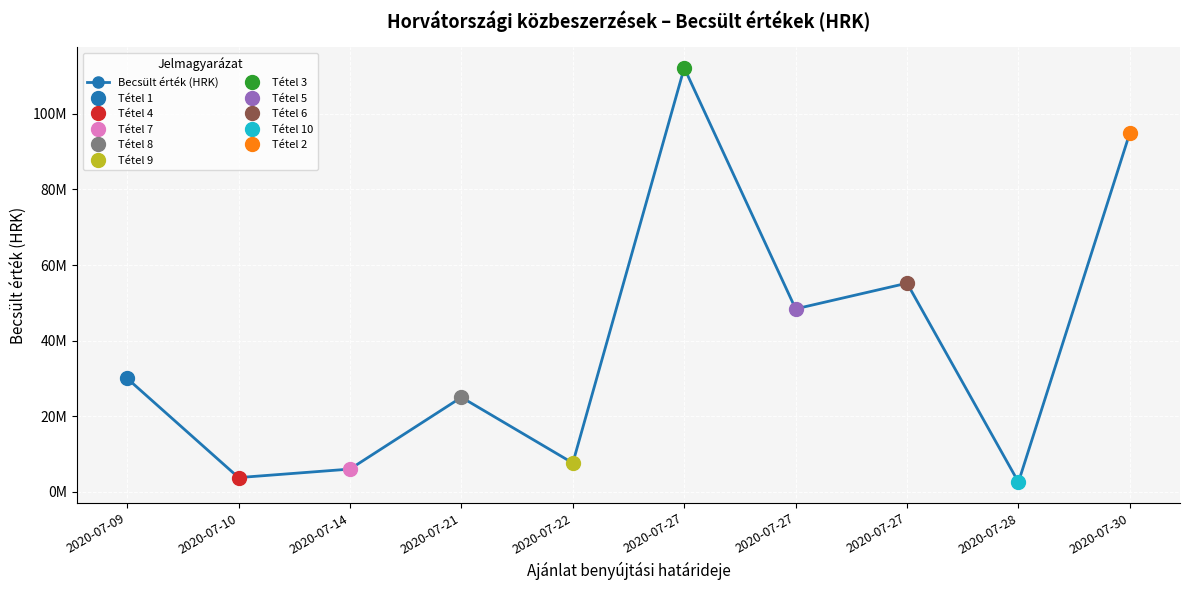

What is the difference between the values at 2020-07-14 and 2020-07-27?

49200000